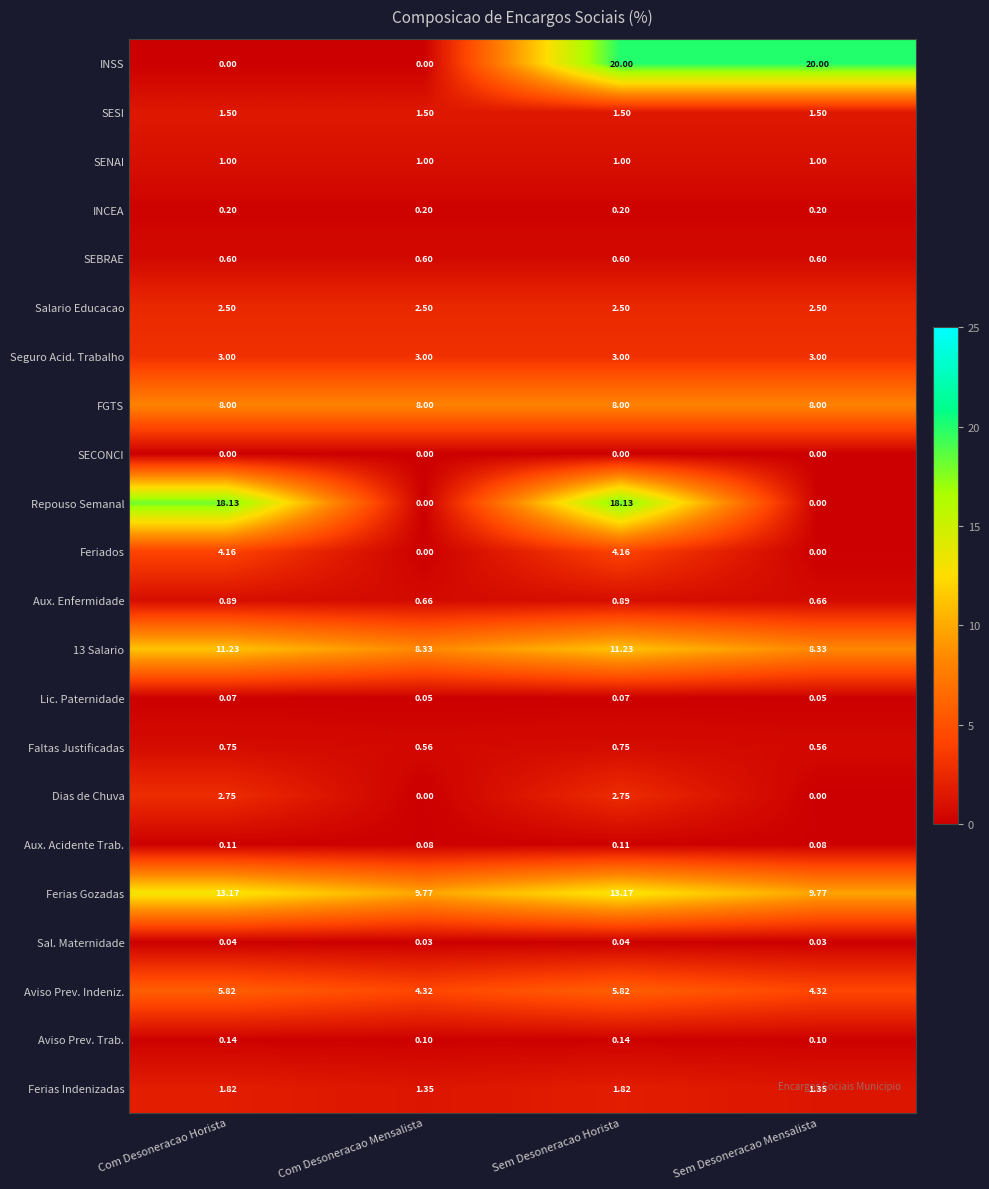

Which series has the largest total across all categories?

Ferias Gozadas